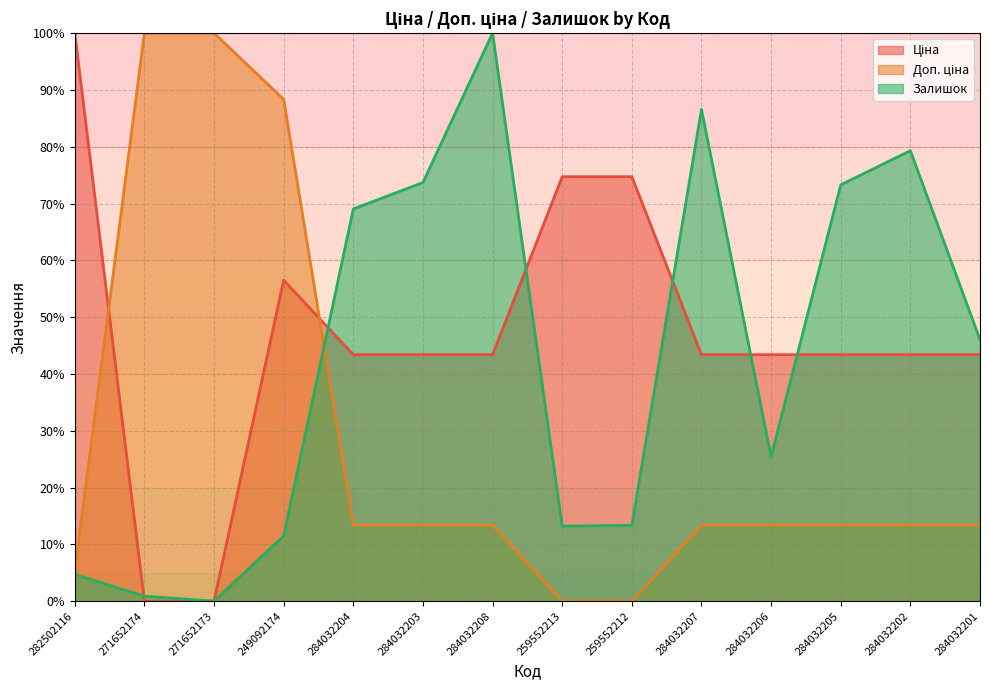

True or false: Залишок has a value of 40.6 at 284032206.

False